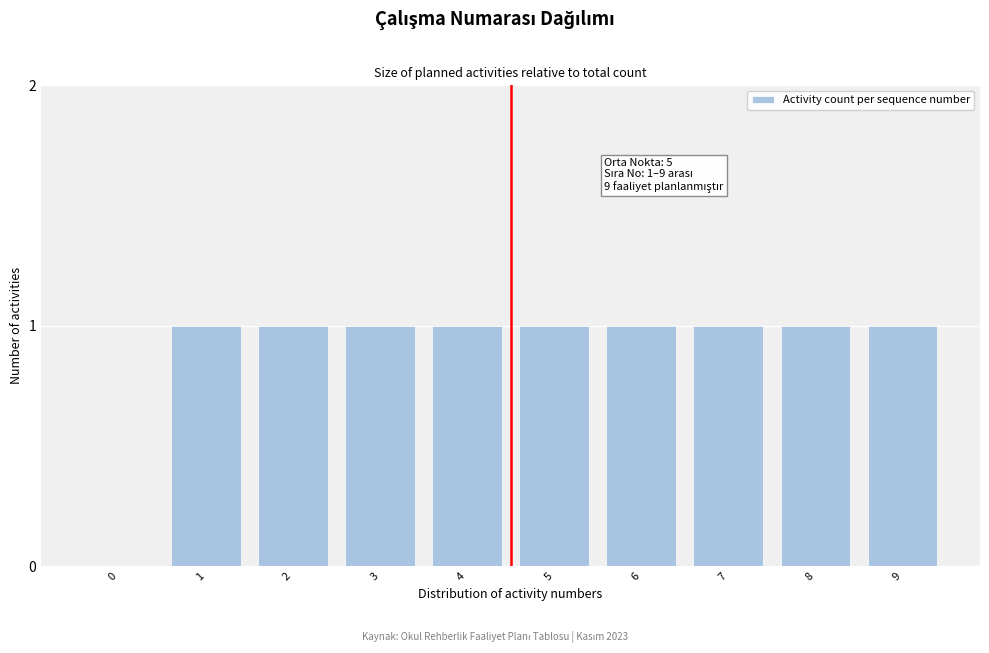

Reading left to right, transcribe all the data shown in this chart.

0=0	1=1	2=1	3=1	4=1	5=1	6=1	7=1	8=1	9=1